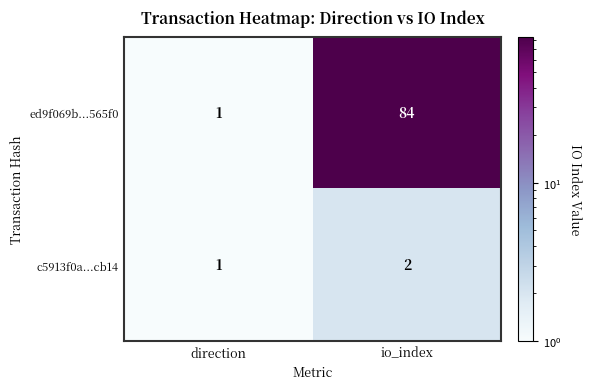

Which label corresponds to the smallest value in the chart?

direction